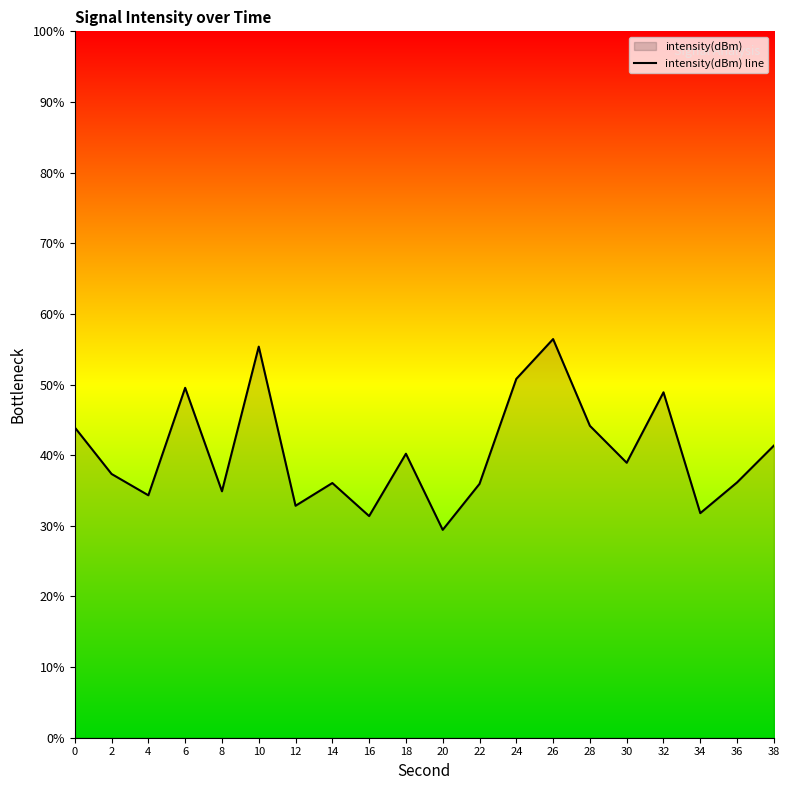

What is the value of the 18th point from the left?

31.8